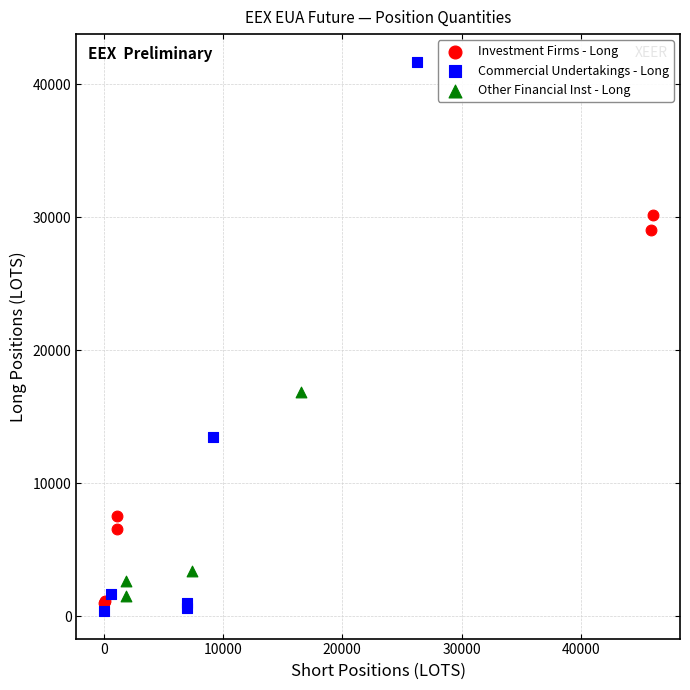

Which series has the widest spread of Y values?

Commercial Undertakings - Long